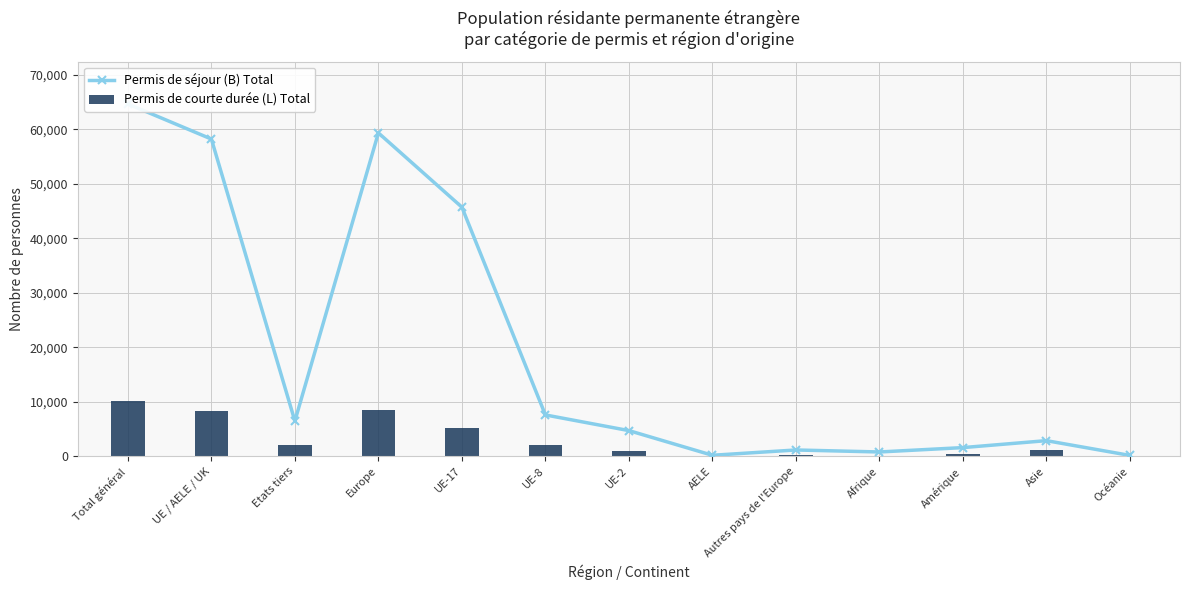

Does the chart contain any negative values?

No